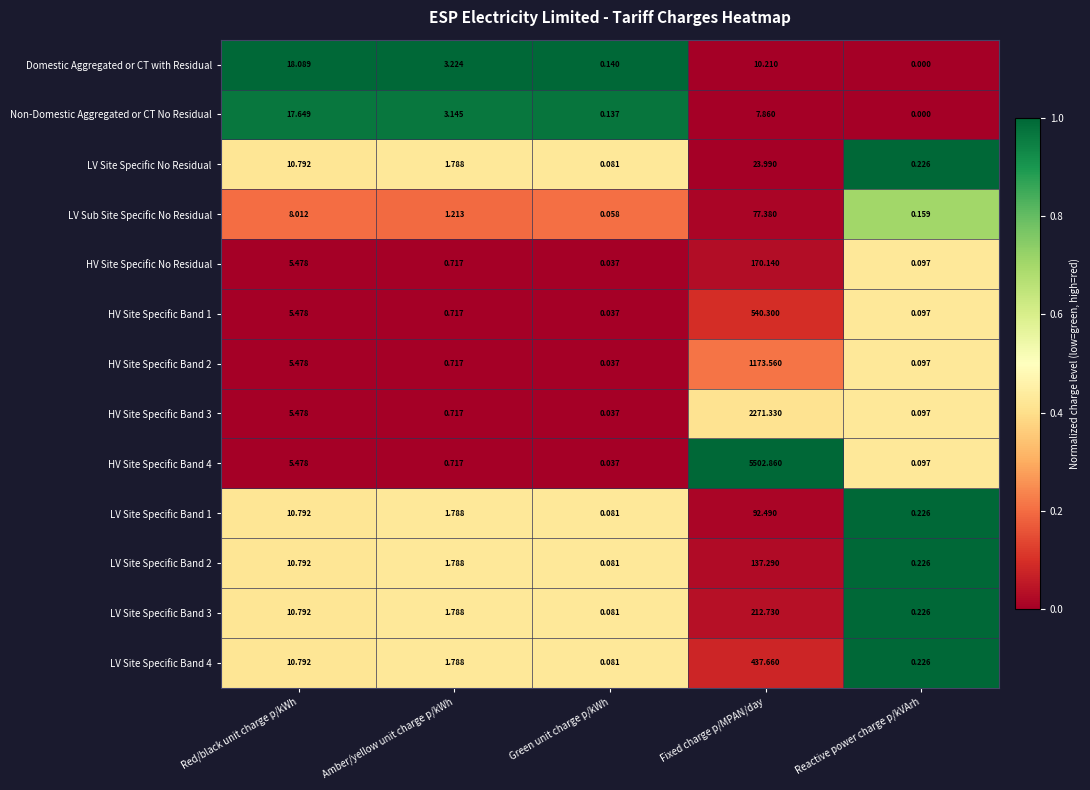

At which label does LV Site Specific Band 3 first exceed 1?

Red/black unit charge p/kWh